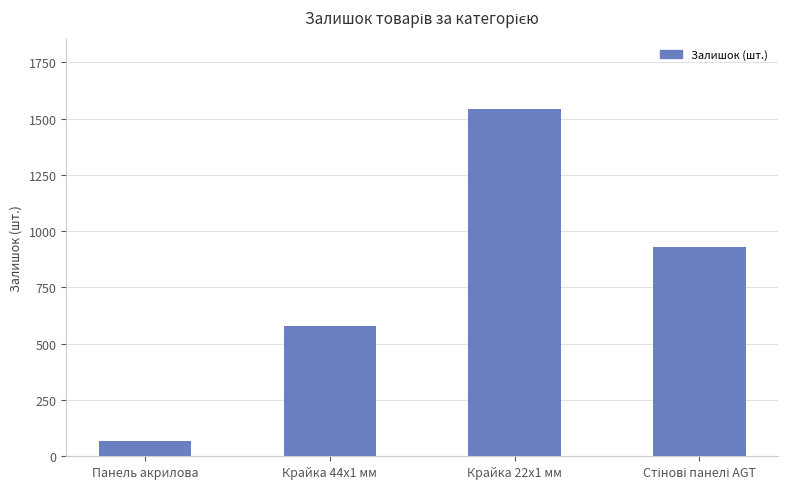

What is the difference between the second highest and second lowest values?

350